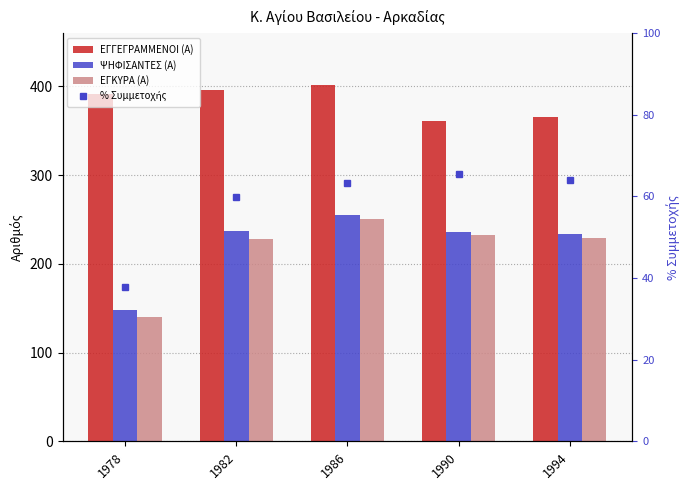

Which category has the highest value in the ΨΗΦΙΣΑΝΤΕΣ (Α) series?

1986